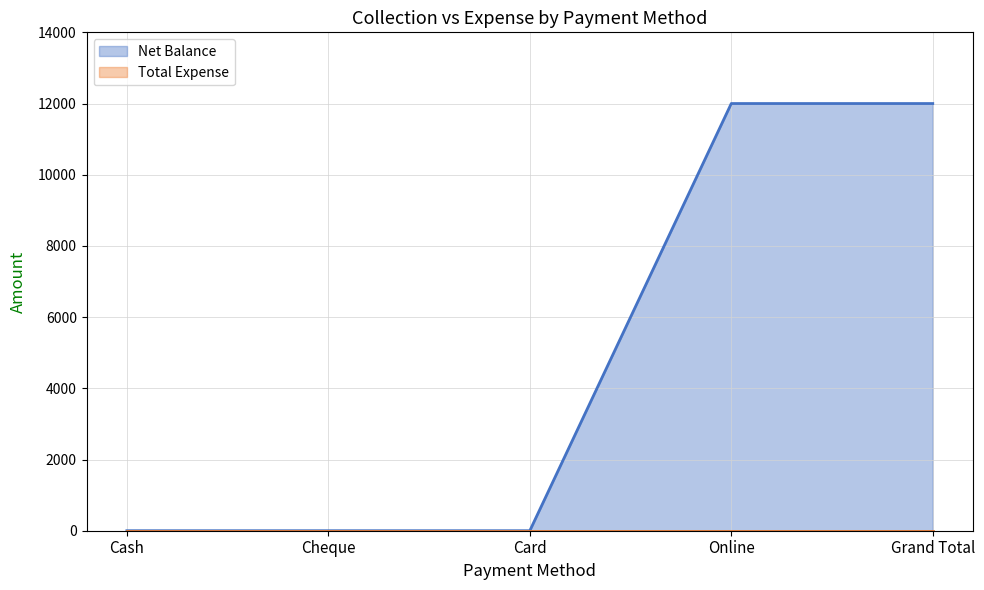

At which category is the sum across all series the highest?

Online